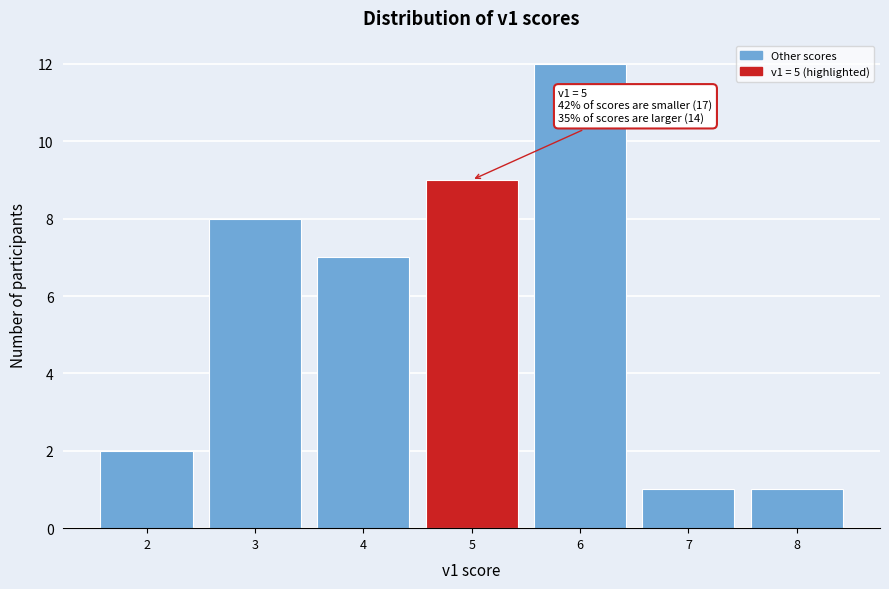

Over which range of the x-axis is the bar tallest?

5.5 to 6.5